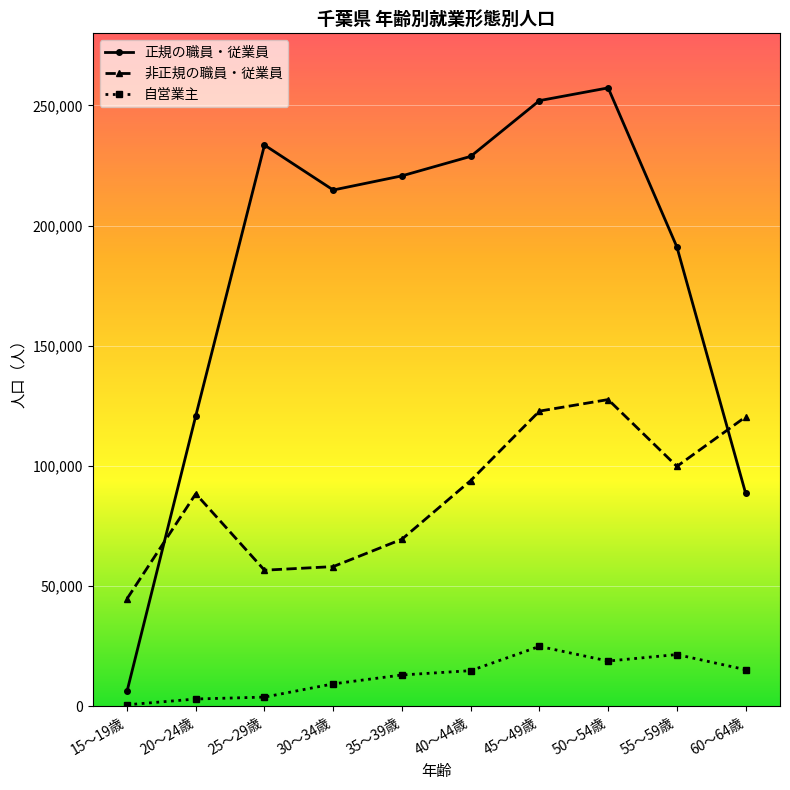

What is the greatest value displayed?

257300